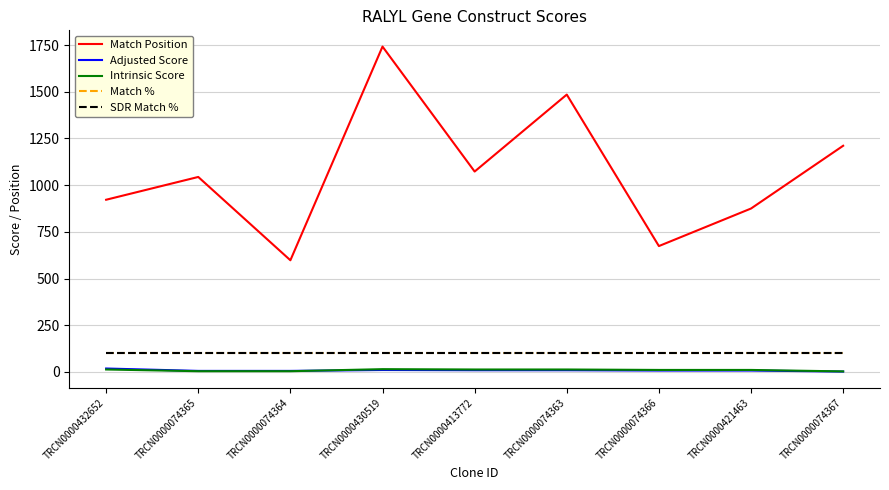

Reading left to right, transcribe all the data shown in this chart.

Match Position: TRCN0000432652=922.0	TRCN0000074365=1044.0	TRCN0000074364=598.0	TRCN0000430519=1742.0	TRCN0000413772=1073.0	TRCN0000074363=1485.0	TRCN0000074366=674.0	TRCN0000421463=875.0	TRCN0000074367=1211.0
Adjusted Score: TRCN0000432652=18.5	TRCN0000074365=5.7	TRCN0000074364=5.7	TRCN0000430519=10.5	TRCN0000413772=9.2	TRCN0000074363=9.2	TRCN0000074366=7.6	TRCN0000421463=7.6	TRCN0000074367=2.1
Intrinsic Score: TRCN0000432652=13.2	TRCN0000074365=4.0	TRCN0000074364=4.0	TRCN0000430519=15.0	TRCN0000413772=13.2	TRCN0000074363=13.2	TRCN0000074366=10.8	TRCN0000421463=10.8	TRCN0000074367=3.0
Match %: TRCN0000432652=100.0	TRCN0000074365=100.0	TRCN0000074364=100.0	TRCN0000430519=100.0	TRCN0000413772=100.0	TRCN0000074363=100.0	TRCN0000074366=100.0	TRCN0000421463=100.0	TRCN0000074367=100.0
SDR Match %: TRCN0000432652=100.0	TRCN0000074365=100.0	TRCN0000074364=100.0	TRCN0000430519=100.0	TRCN0000413772=100.0	TRCN0000074363=100.0	TRCN0000074366=100.0	TRCN0000421463=100.0	TRCN0000074367=100.0